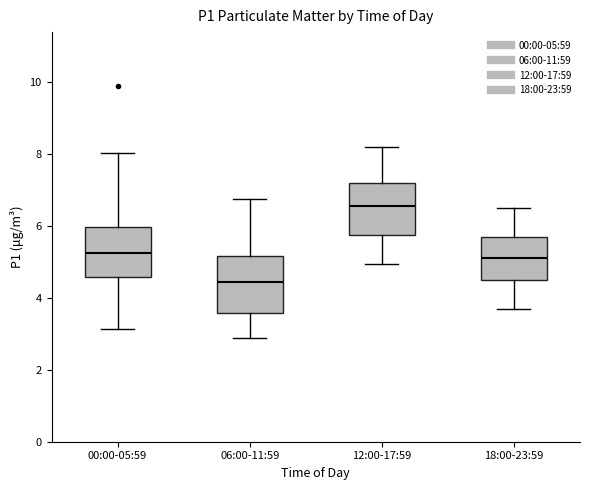

Where is the lower edge of the box for 12:00-17:59 on the y-axis? The values are not printed on the chart, so give them approximately, as read against the axis.

5.8